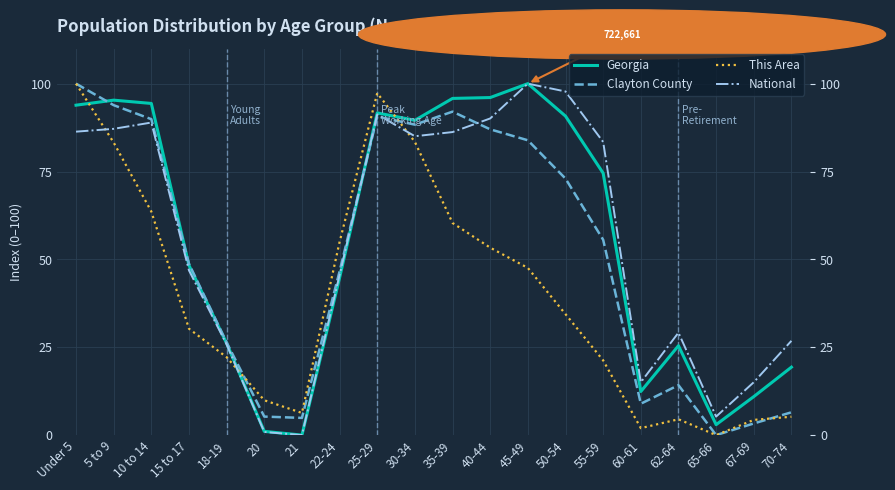

Reading left to right, list all the values displayed in this chart.

Georgia: Under 5=93.9	5 to 9=95.3	10 to 14=94.4	15 to 17=48.3	18-19=26.1	20=1.1	21=0.0	22-24=44.8	25-29=91.7	30-34=89.6	35-39=95.8	40-44=96.0	45-49=100.0	50-54=90.8	55-59=74.5	60-61=12.4	62-64=25.4	65-66=3.0	67-69=11.0	70-74=19.3
Clayton County: Under 5=100.0	5 to 9=93.9	10 to 14=89.9	15 to 17=48.7	18-19=26.4	20=5.3	21=4.9	22-24=46.6	25-29=90.6	30-34=88.3	35-39=92.0	40-44=87.0	45-49=83.9	50-54=73.0	55-59=55.6	60-61=8.9	62-64=14.2	65-66=0.0	67-69=3.3	70-74=6.5
This Area: Under 5=100.0	5 to 9=83.2	10 to 14=63.6	15 to 17=30.3	18-19=22.2	20=9.9	21=6.3	22-24=55.0	25-29=97.3	30-34=83.4	35-39=60.4	40-44=53.3	45-49=47.6	50-54=34.4	55-59=21.3	60-61=2.0	62-64=4.5	65-66=0.0	67-69=4.3	70-74=5.2
National: Under 5=86.3	5 to 9=87.1	10 to 14=88.9	15 to 17=46.9	18-19=25.8	20=0.9	21=0.0	22-24=45.5	25-29=91.2	30-34=85.0	35-39=86.2	40-44=90.1	45-49=100.0	50-54=97.8	55-59=83.4	60-61=15.0	62-64=29.1	65-66=5.3	67-69=15.0	70-74=26.8